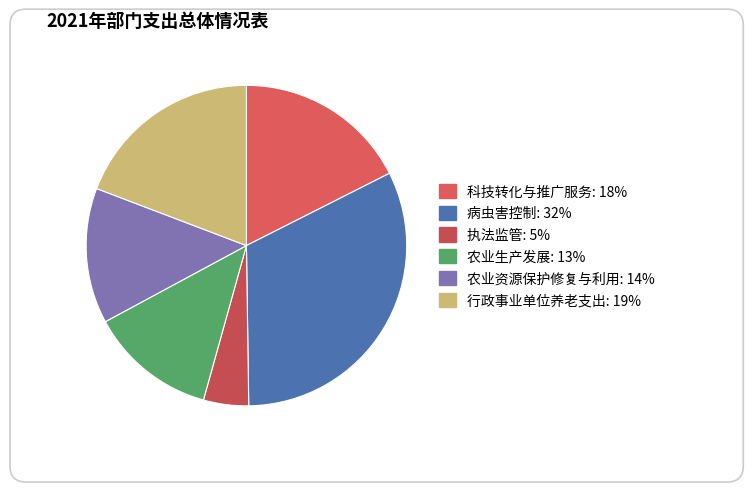

The 科技转化与推广服务 slice represents 18% of the pie. True or false?

True